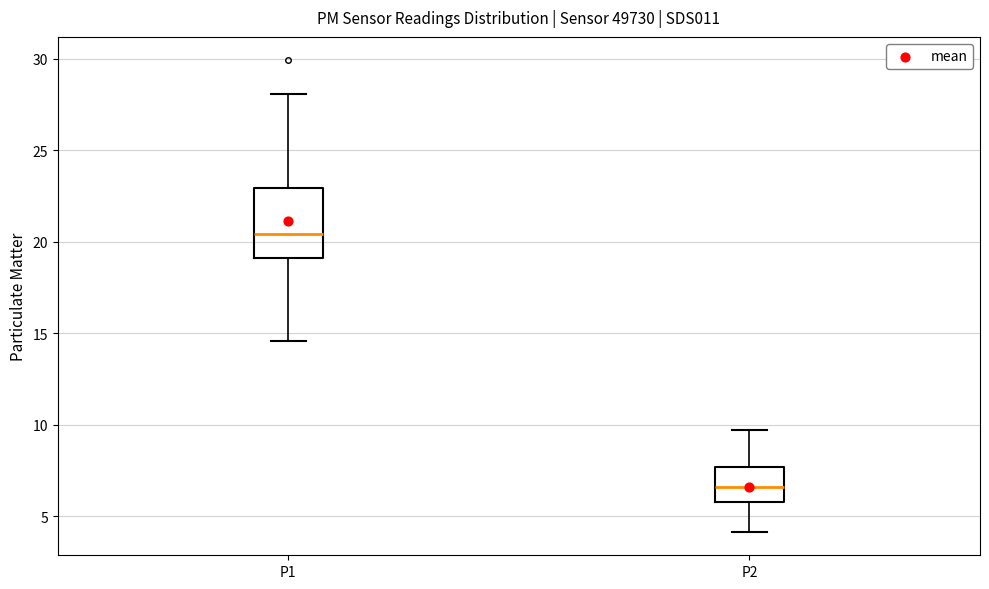

Which box has the lowest median line?

P2